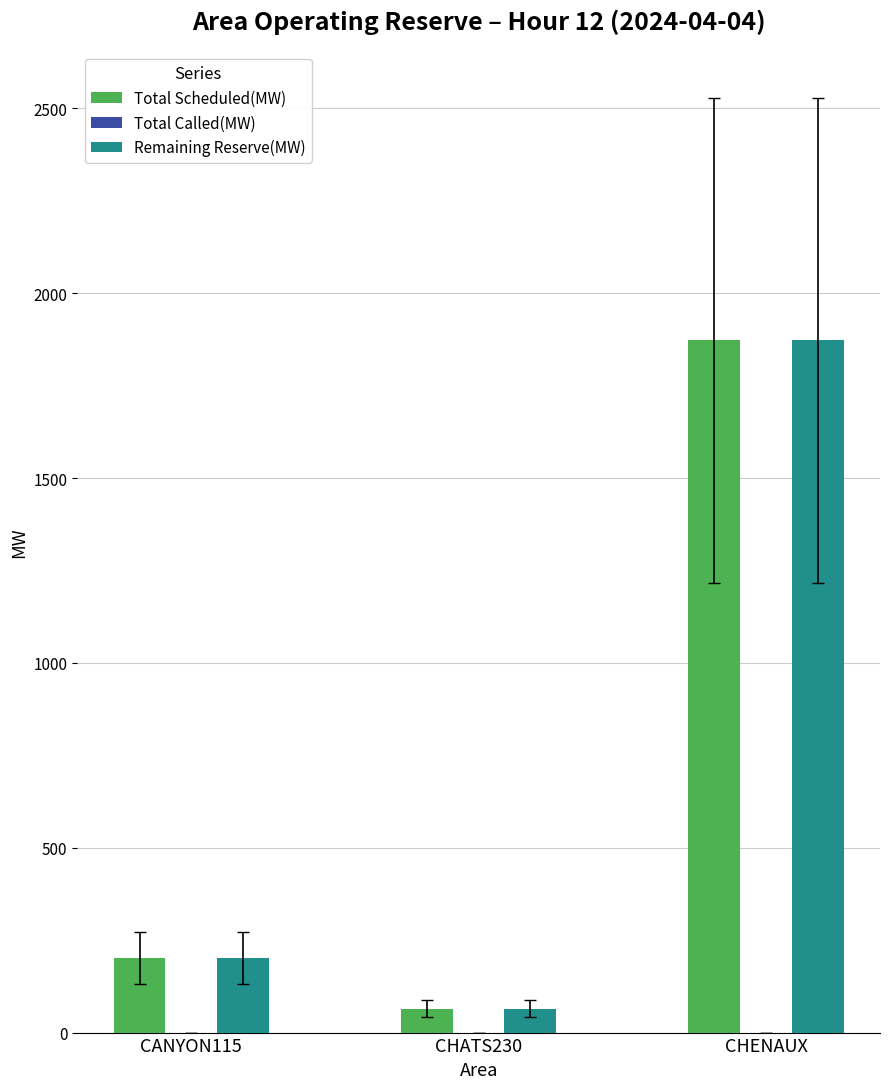

What is the label of the 3rd bar from the left?

CHENAUX